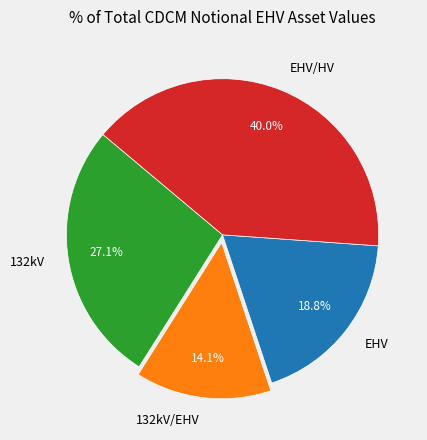

What percentage is the 132kV slice, to the nearest percent?

27%